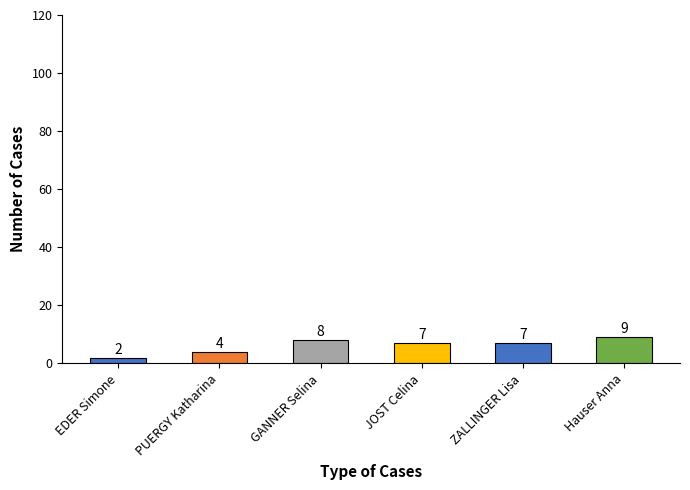

True or false: the data shows 7 at JOST Celina.

True